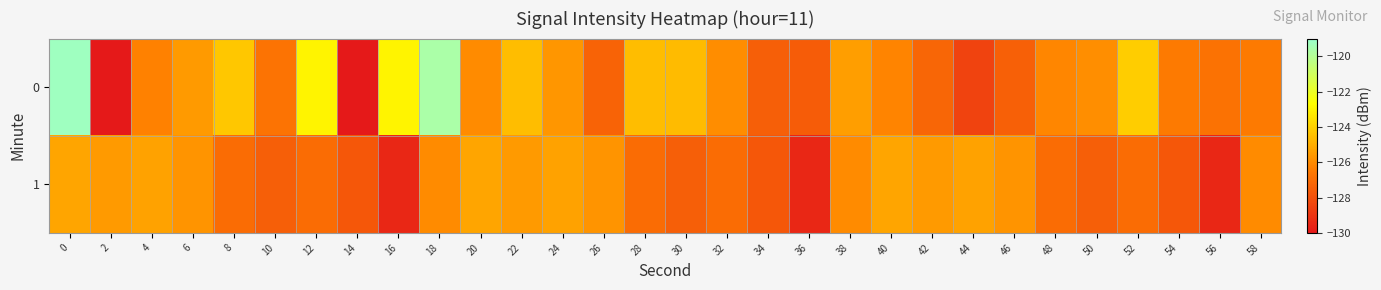

How many series are shown in this chart?

2